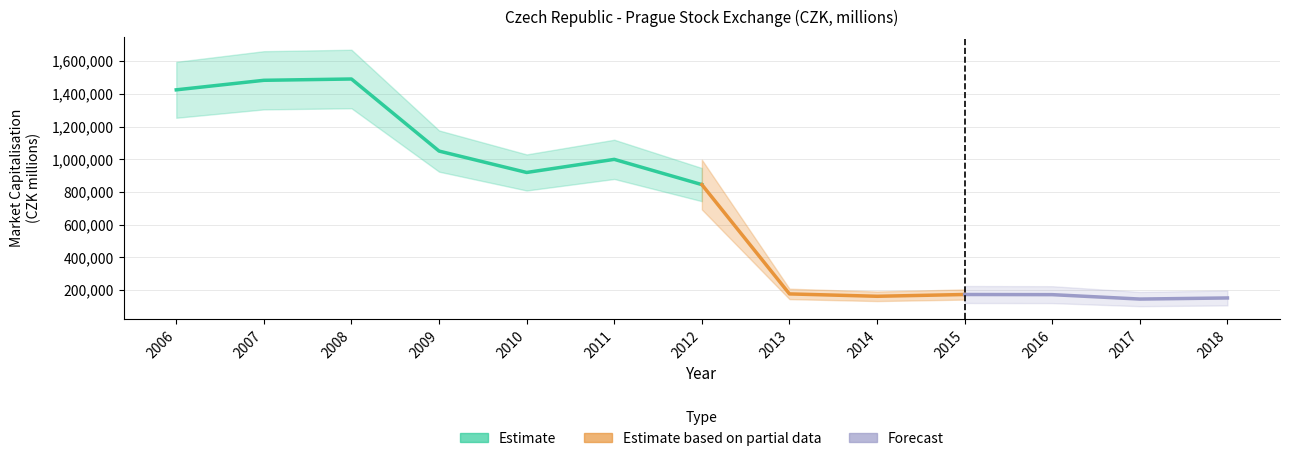

At which category does the chart reach its minimum across all series?

2017